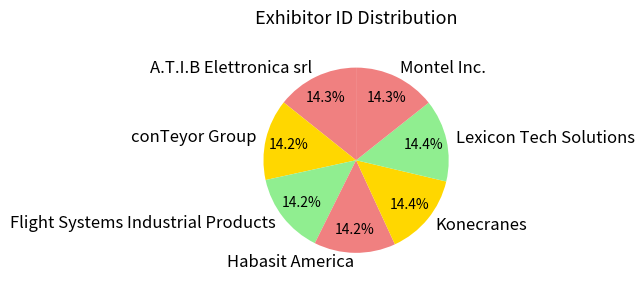

The Flight Systems Industrial Products slice represents 2% of the pie. True or false?

False